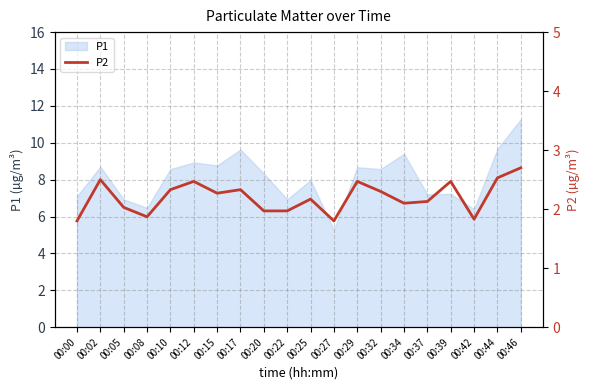

Which category has the highest value in the P1 series?

00:46